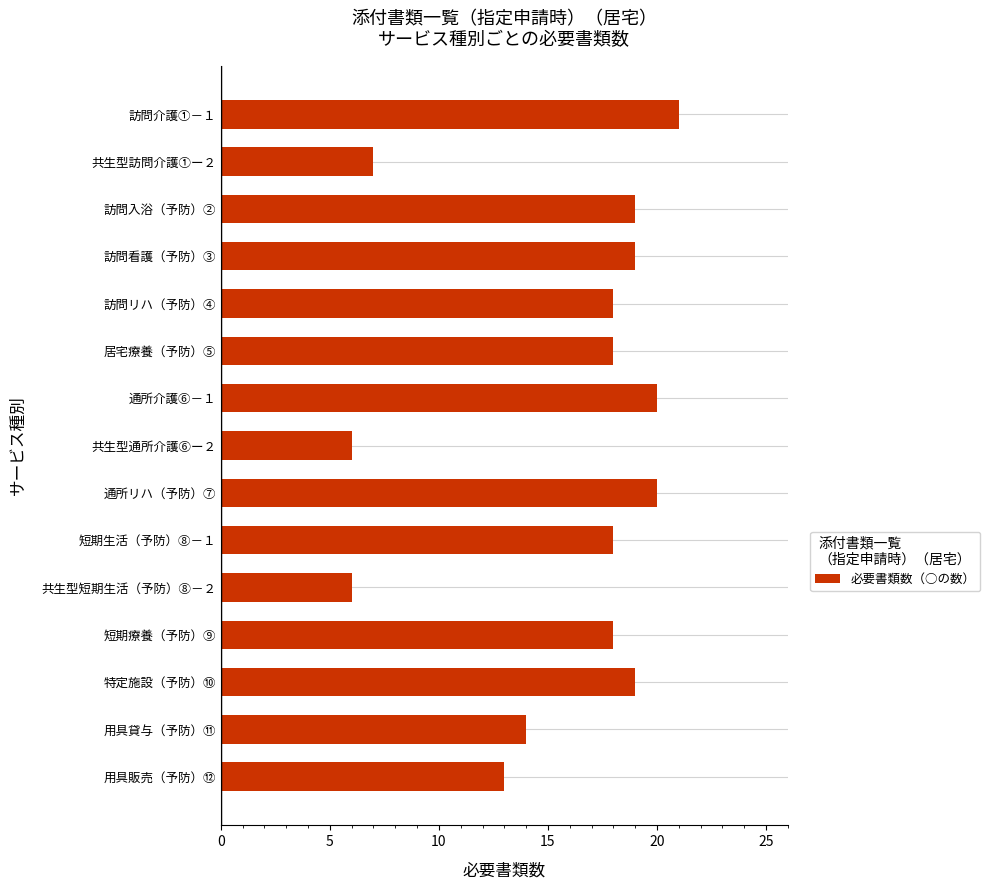

Count the number of data series in this chart.

1